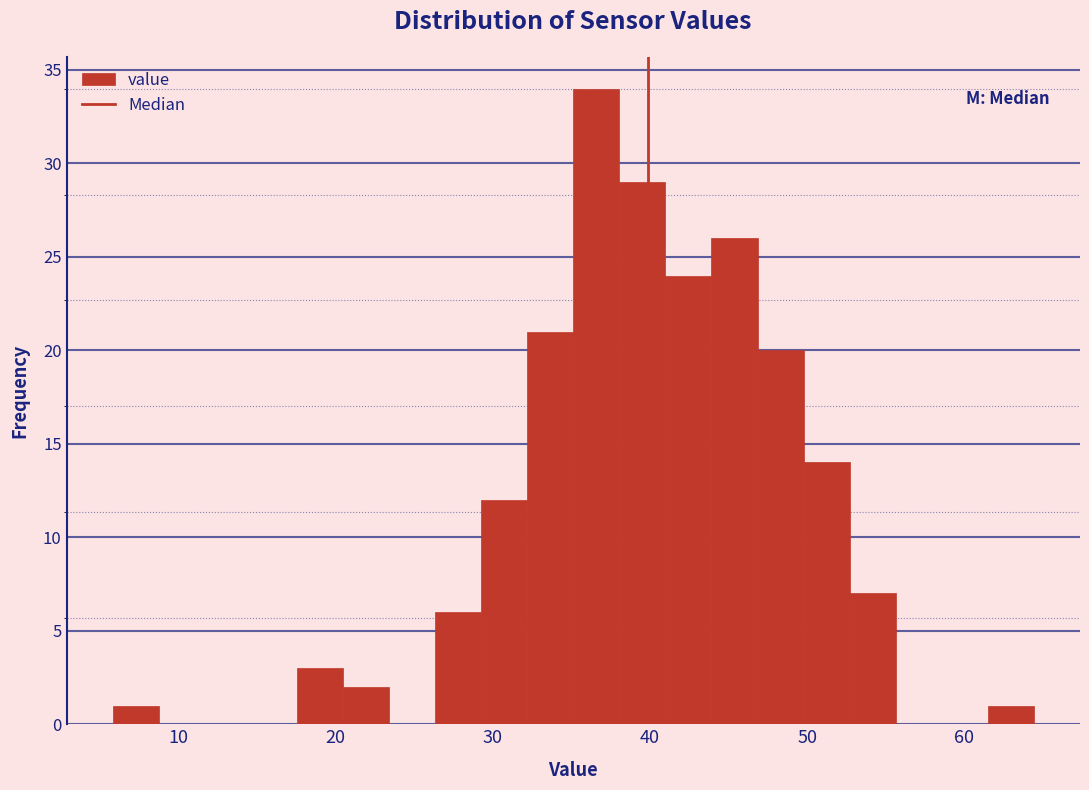

Read against the x-axis, roughly where is the centre of the tallest bar?

37